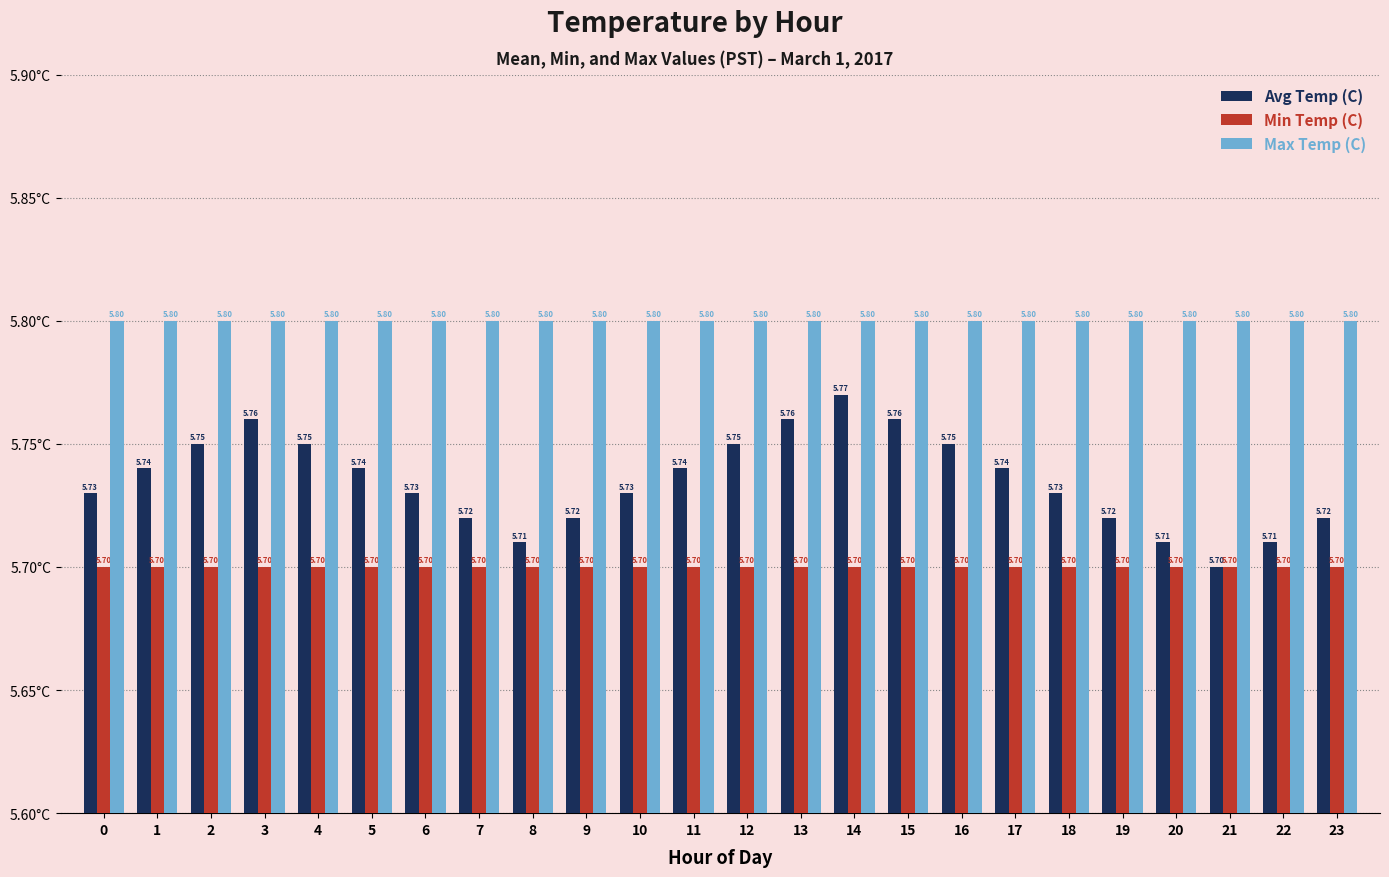

Reading left to right, list all the values displayed in this chart.

Avg Temp (C): 5.7	5.7	5.8	5.8	5.8	5.7	5.7	5.7	5.7	5.7	5.7	5.7	5.8	5.8	5.8	5.8	5.8	5.7	5.7	5.7	5.7	5.7	5.7	5.7
Min Temp (C): 5.7	5.7	5.7	5.7	5.7	5.7	5.7	5.7	5.7	5.7	5.7	5.7	5.7	5.7	5.7	5.7	5.7	5.7	5.7	5.7	5.7	5.7	5.7	5.7
Max Temp (C): 5.8	5.8	5.8	5.8	5.8	5.8	5.8	5.8	5.8	5.8	5.8	5.8	5.8	5.8	5.8	5.8	5.8	5.8	5.8	5.8	5.8	5.8	5.8	5.8